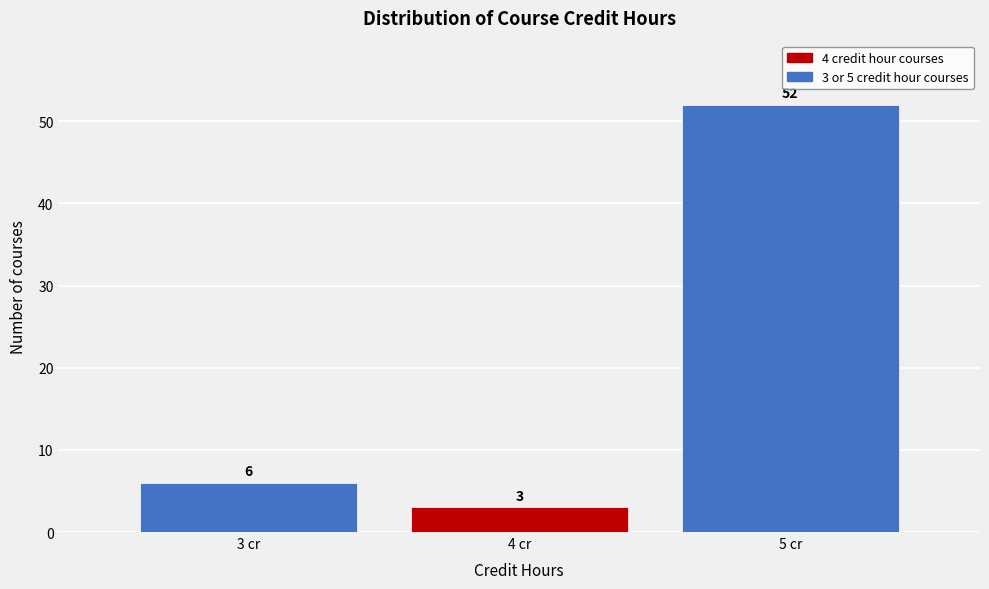

Which range on the x-axis has the tallest bar?

4.5 to 5.5